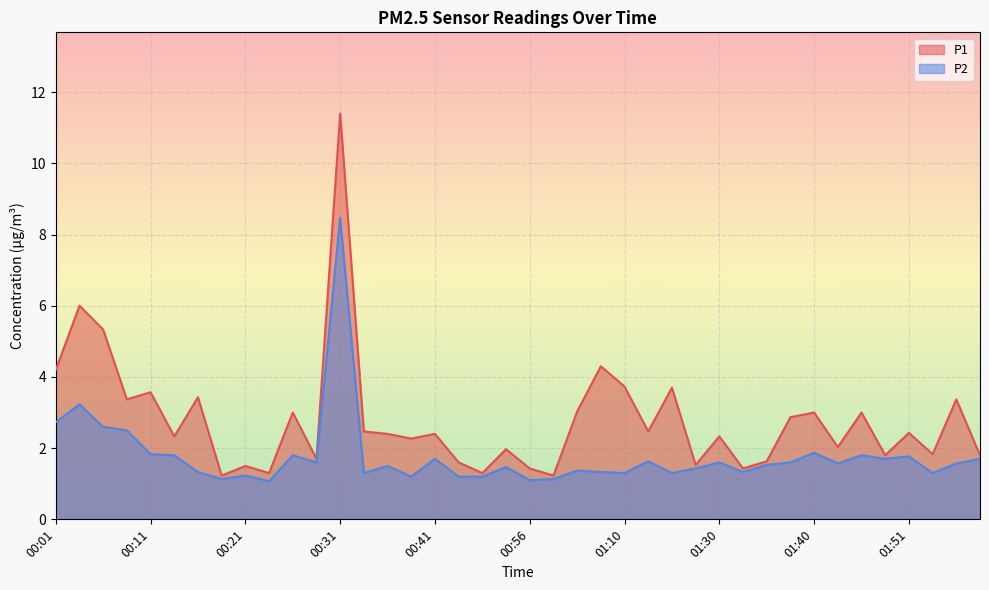

Which category has the highest value across all series?

00:31